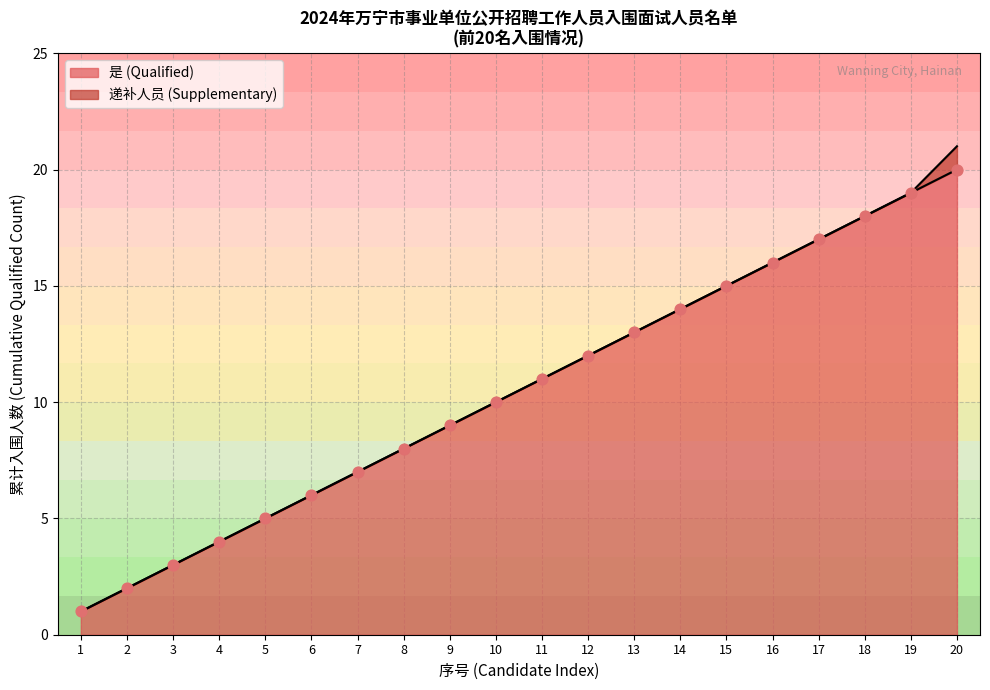

Between 7 and 9, which is larger?

9